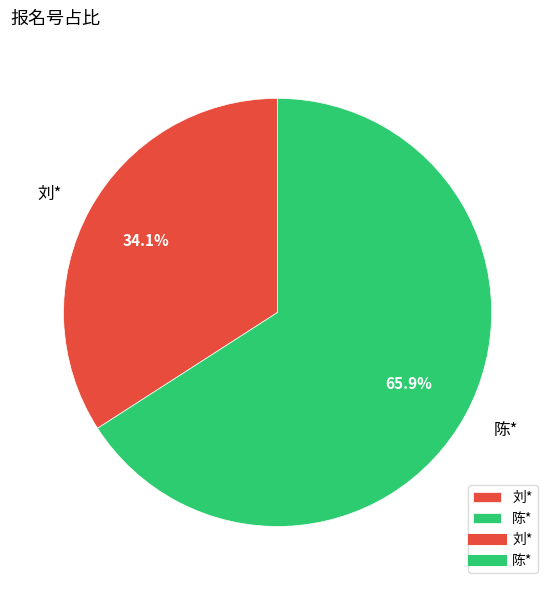

Rank the categories by value from lowest to highest.

刘*, 陈*